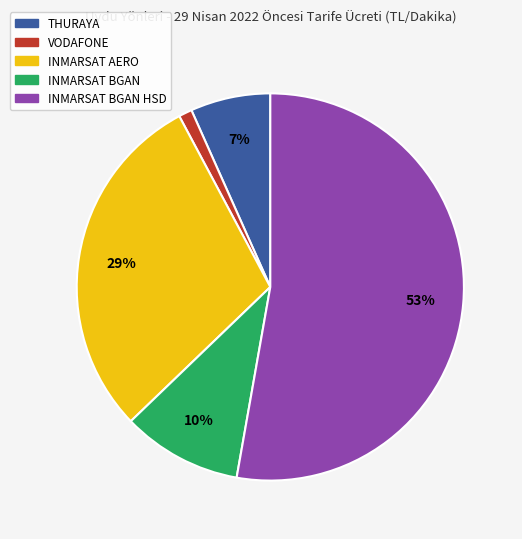

To the nearest percent, what is the difference between the largest and smallest slice percentages?

52%